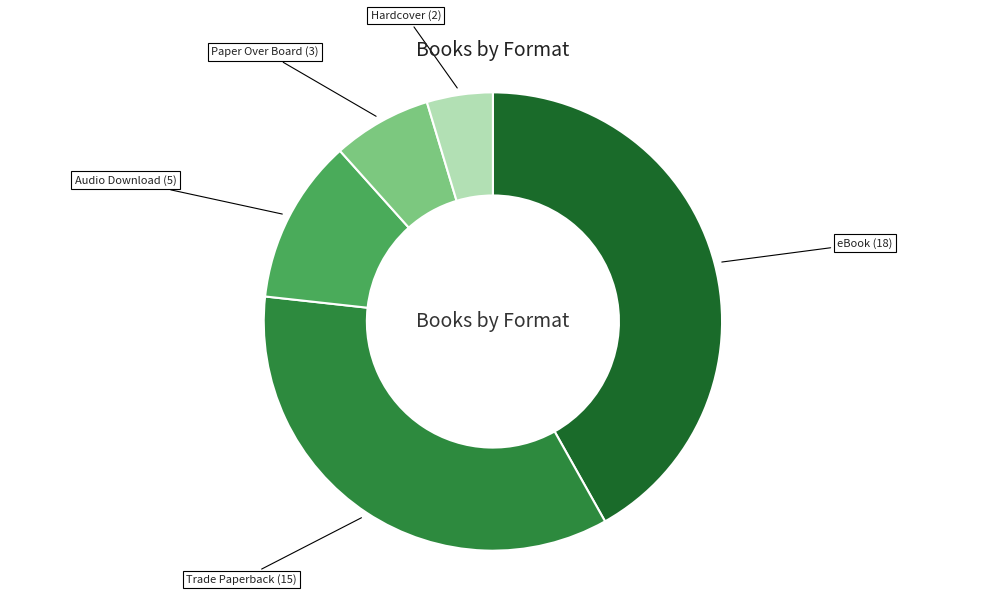

Is there any slice that represents more than half of the pie?

No